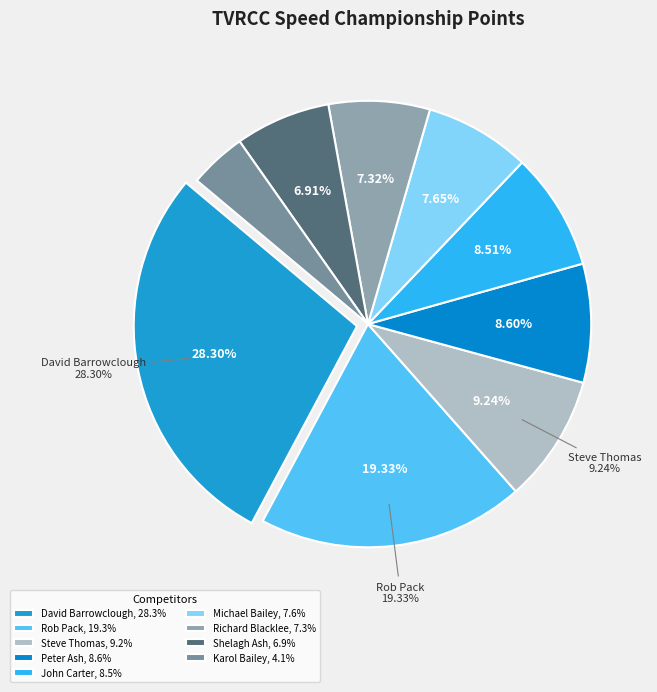

How many segments does this pie chart have?

9